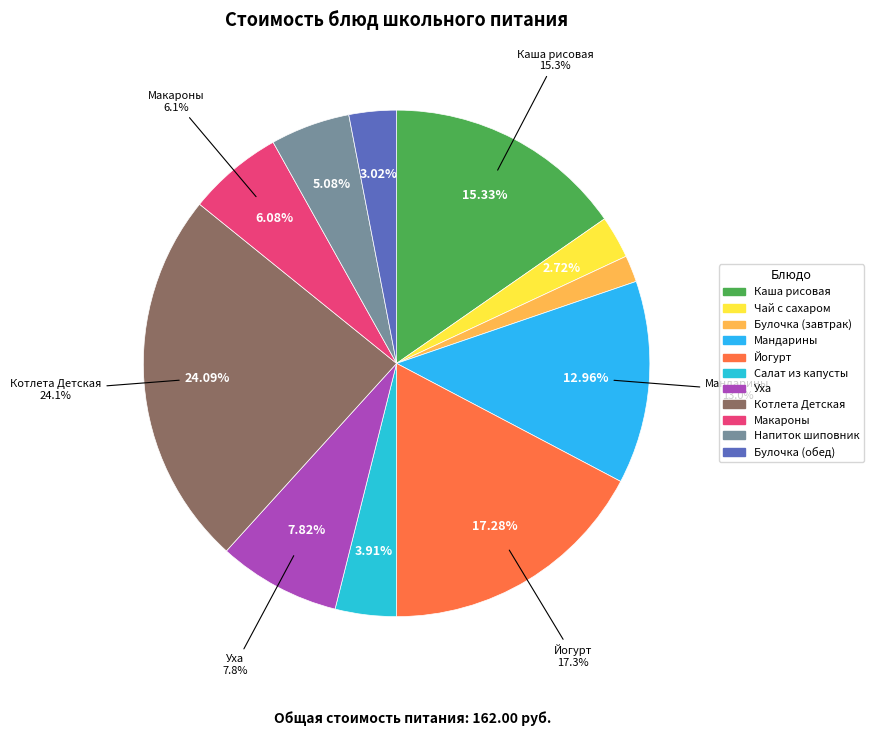

Count the number of slices in the pie.

11